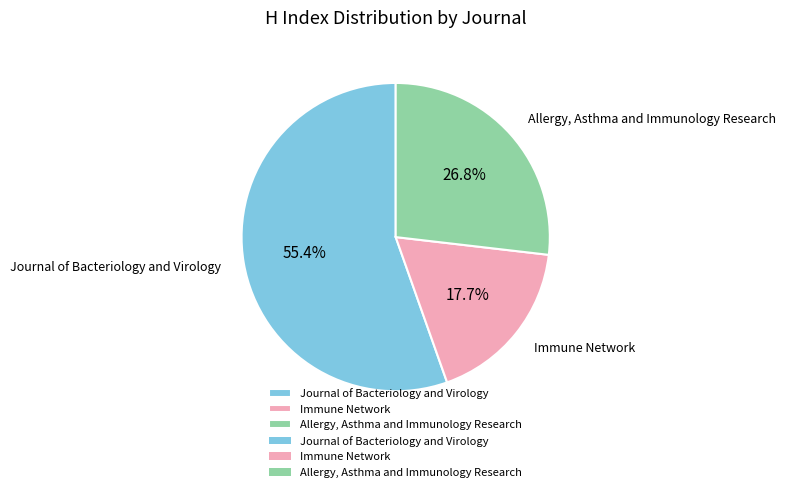

Do Immune Network and Allergy, Asthma and Immunology Research together represent more than half of the pie?

No